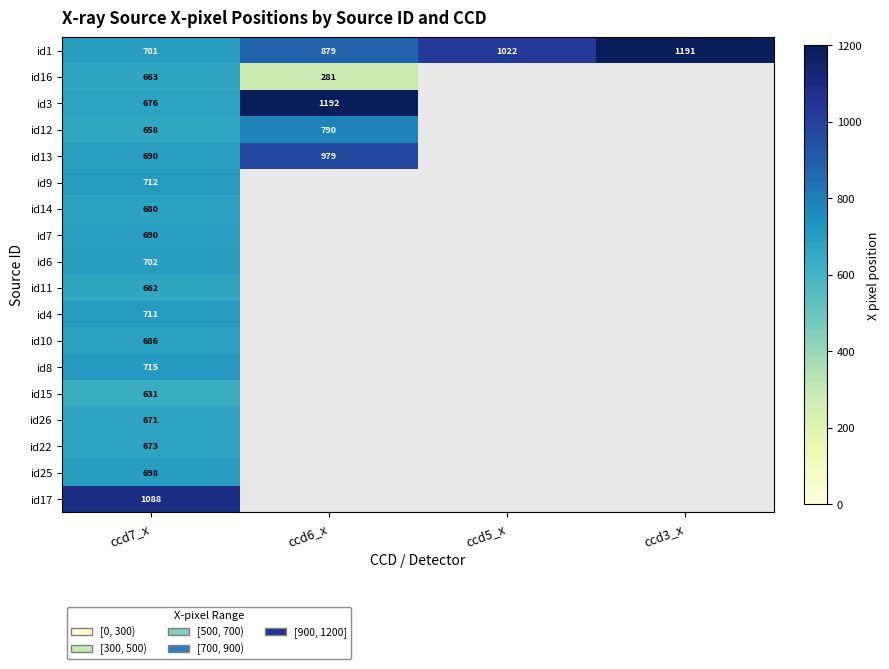

The value of id14 at ccd7_x is 680. True or false?

True